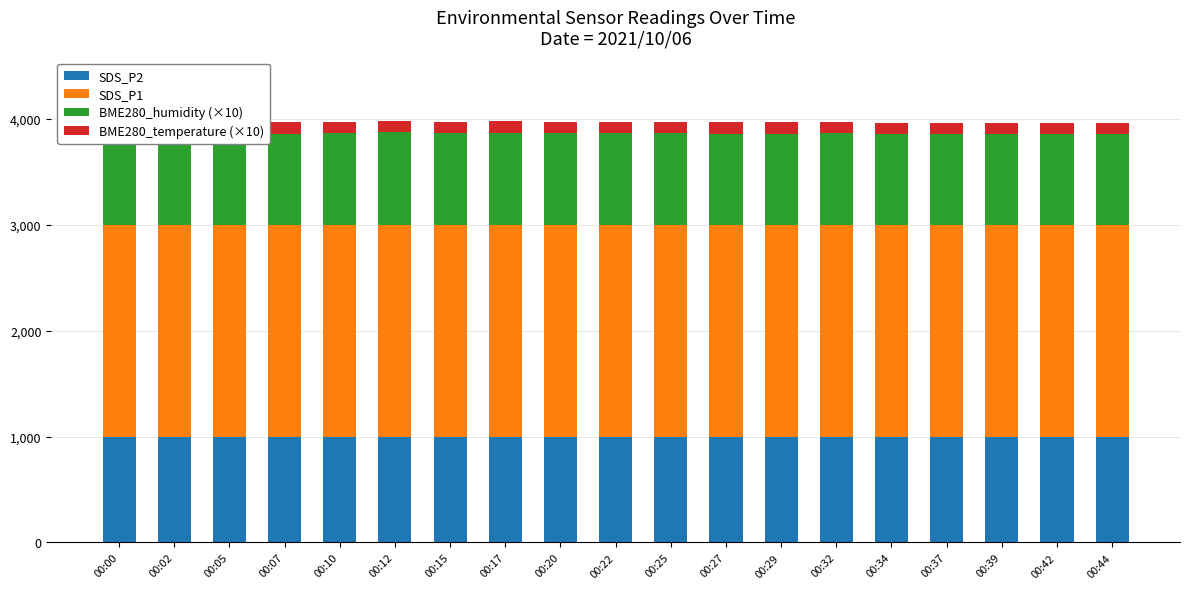

What is the minimum value for SDS_P2?

999.9